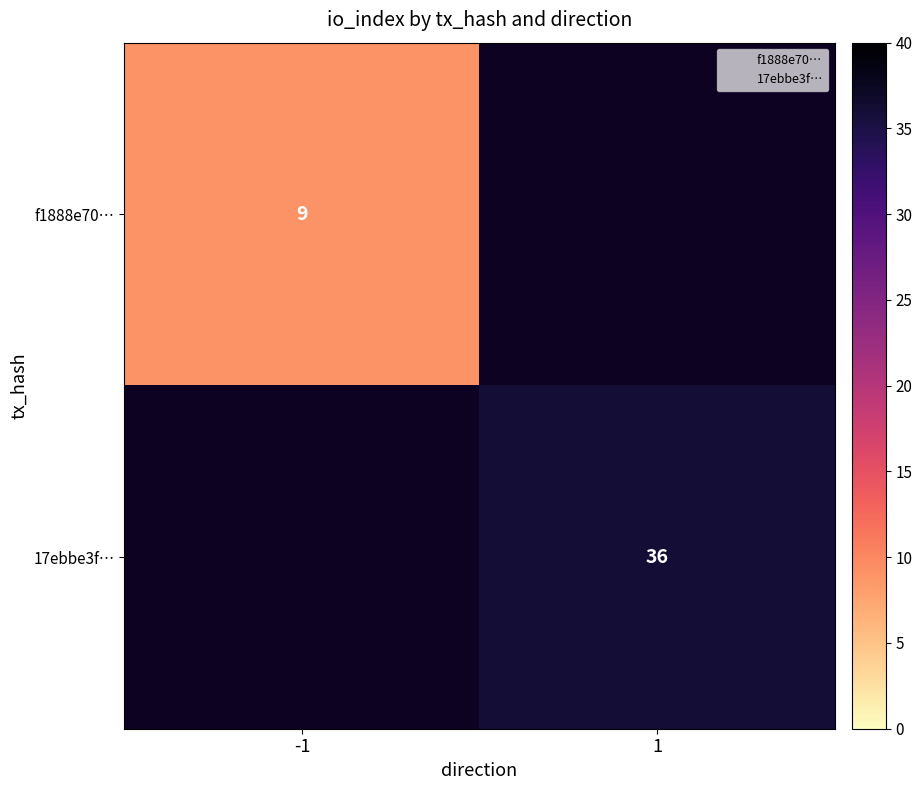

Which category has the lowest value across all series?

-1